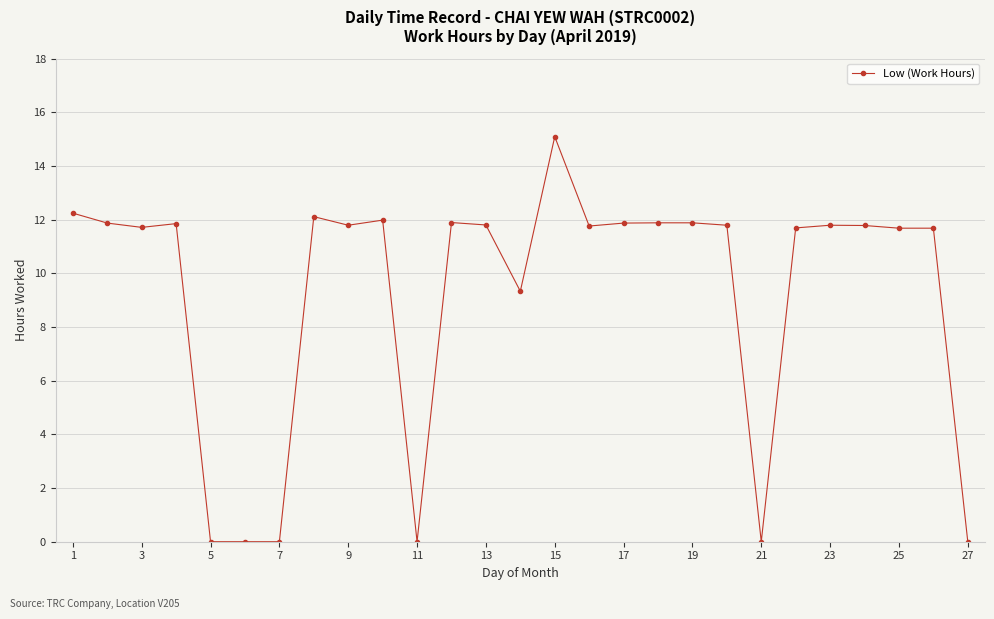

What is the sum of all values?

249.5